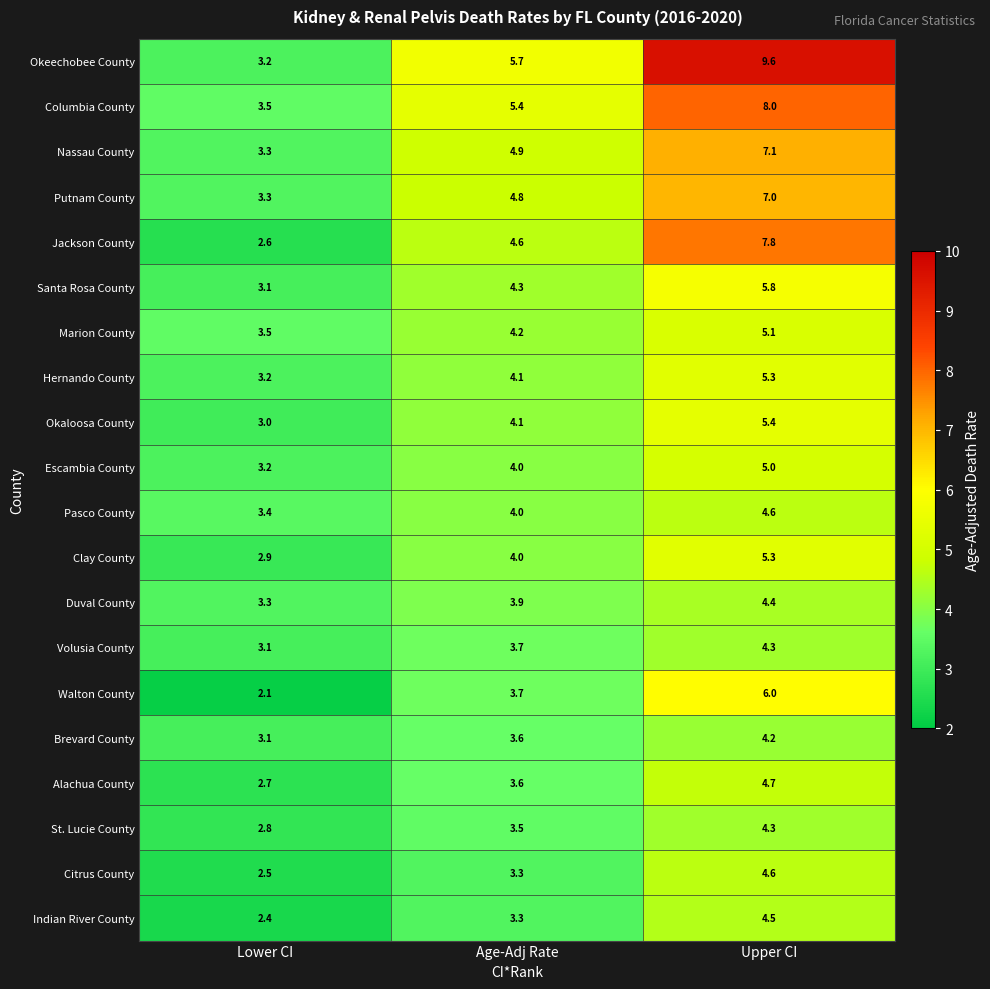

Count the Escambia County values in the range 3 to 5.

3